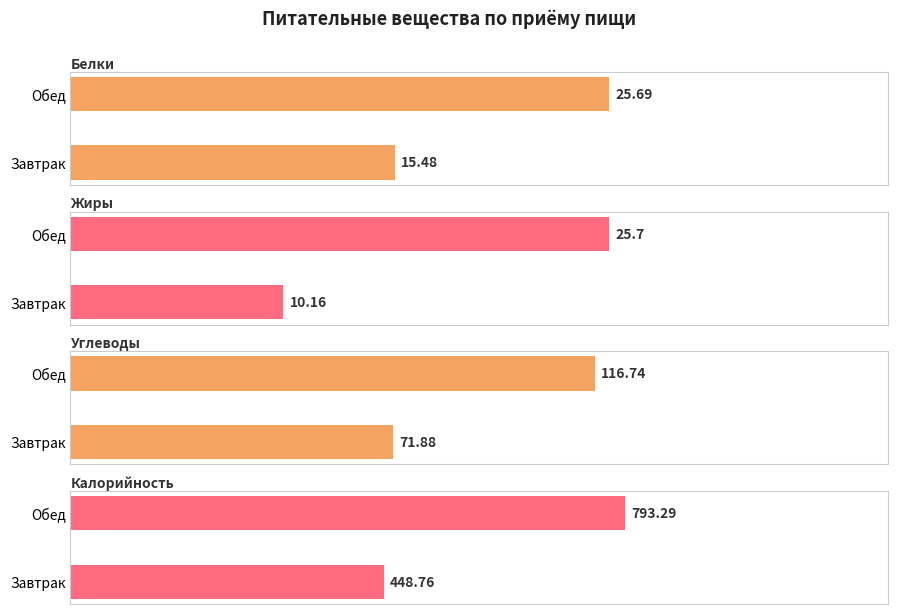

What is the spread (max minus min) of values at Обед?

767.6